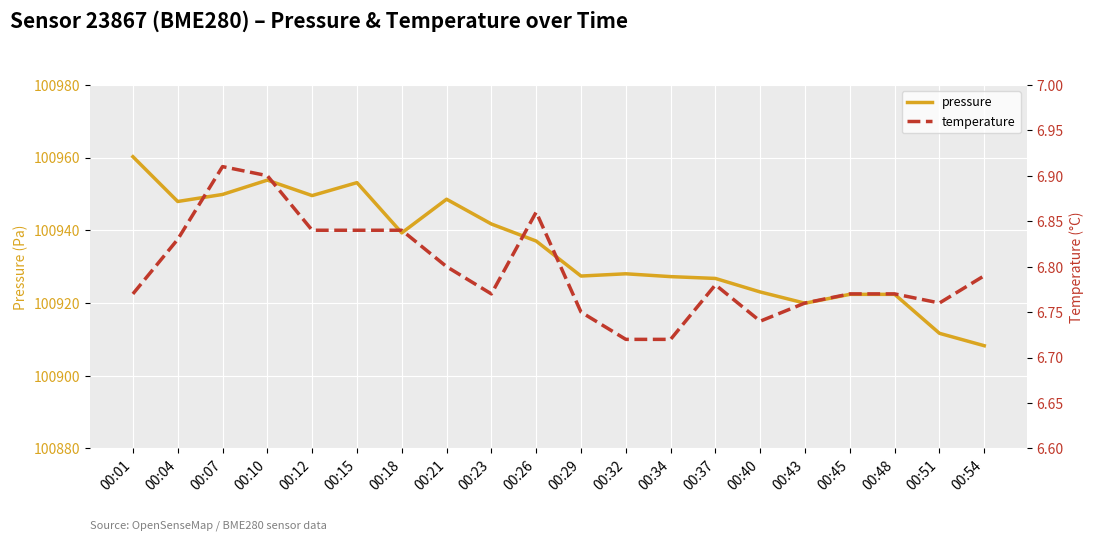

List the series in order of their peak value, highest first.

pressure, temperature